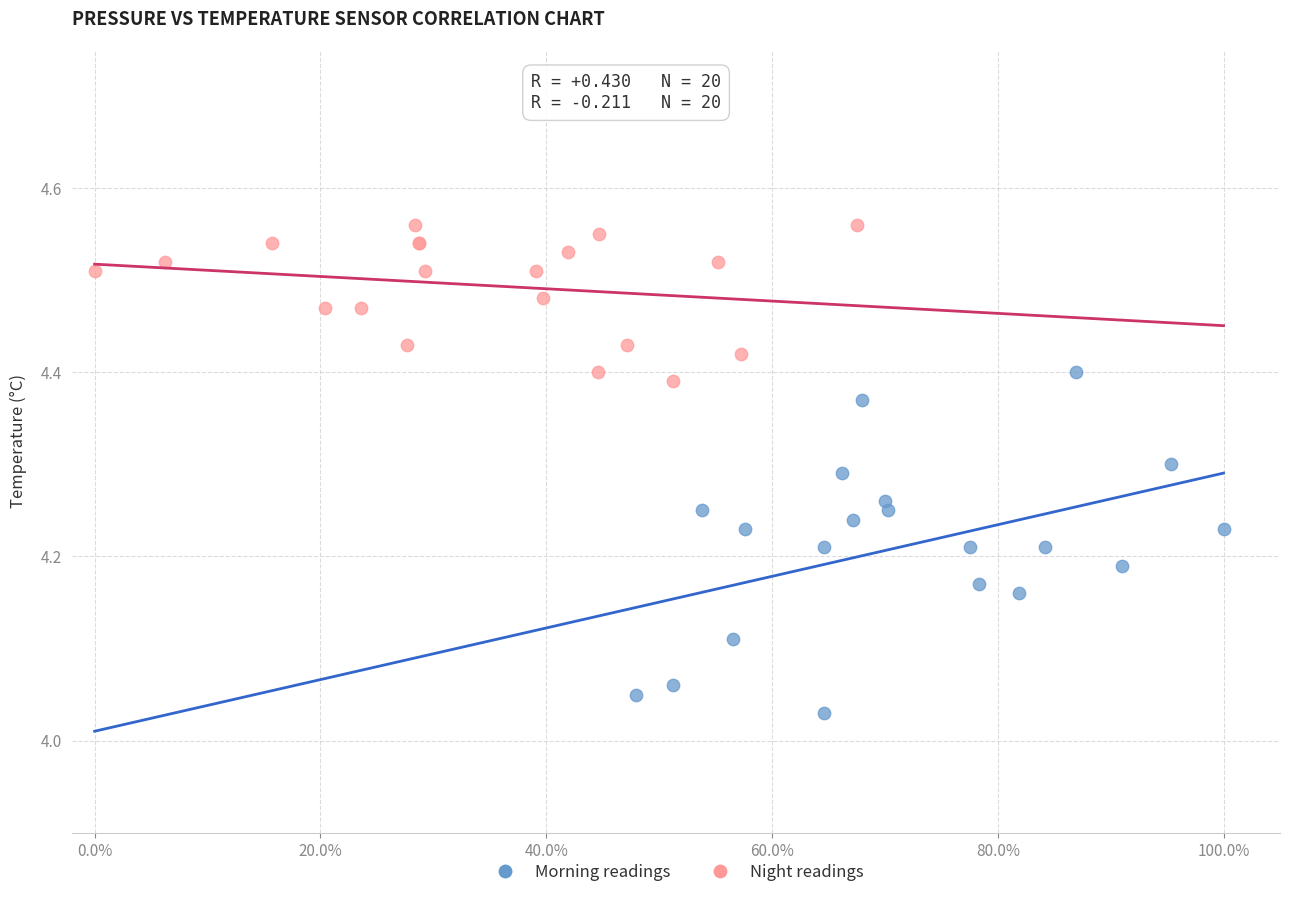

Which series reaches the maximum Y coordinate?

Night readings